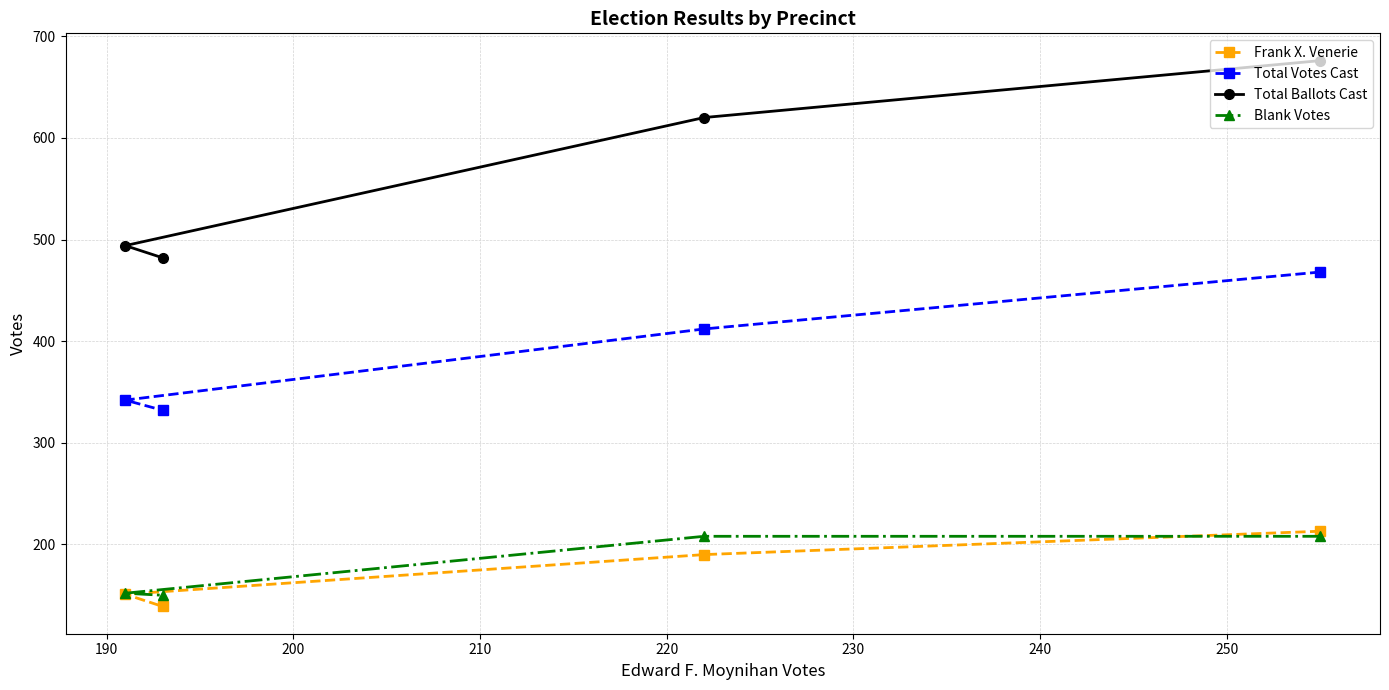

Which series has the largest total across all categories?

Total Ballots Cast